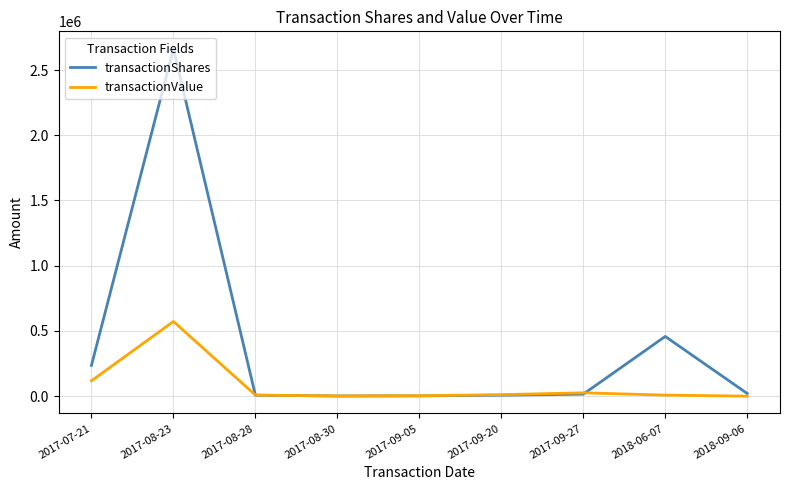

What position from the left is 2017-09-20?

6